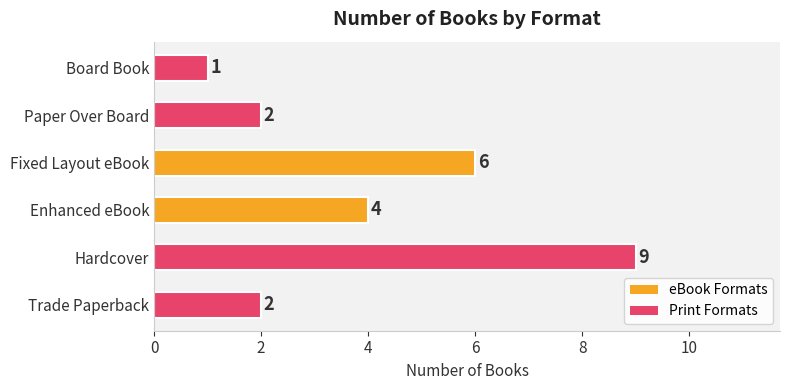

Which label corresponds to the largest value in the chart?

Hardcover